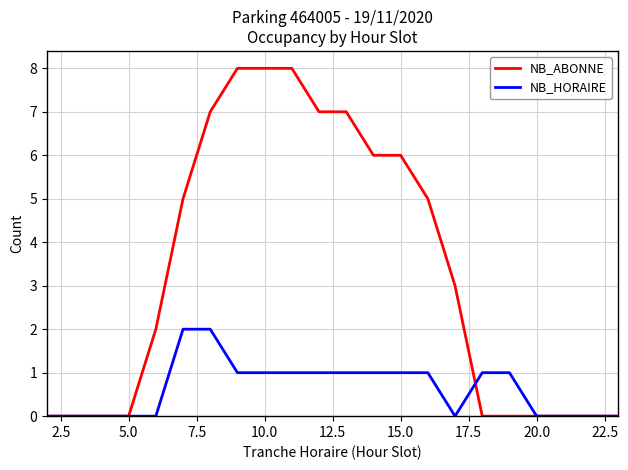

How many categories are shown in the chart?

22